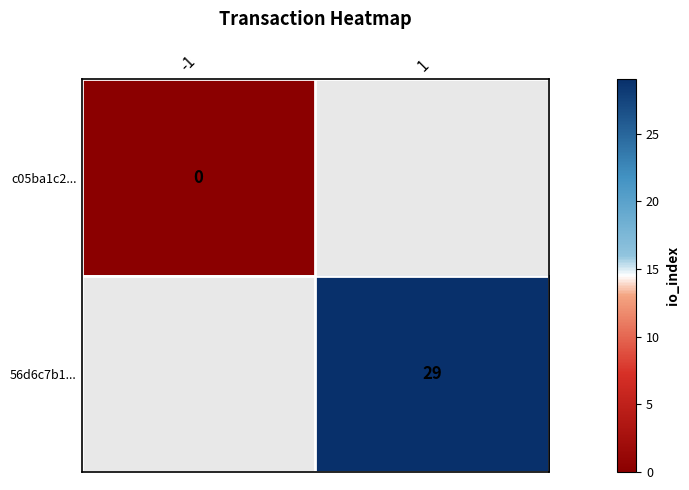

Is it true that 56d6c7b1... equals 29 at 1?

True